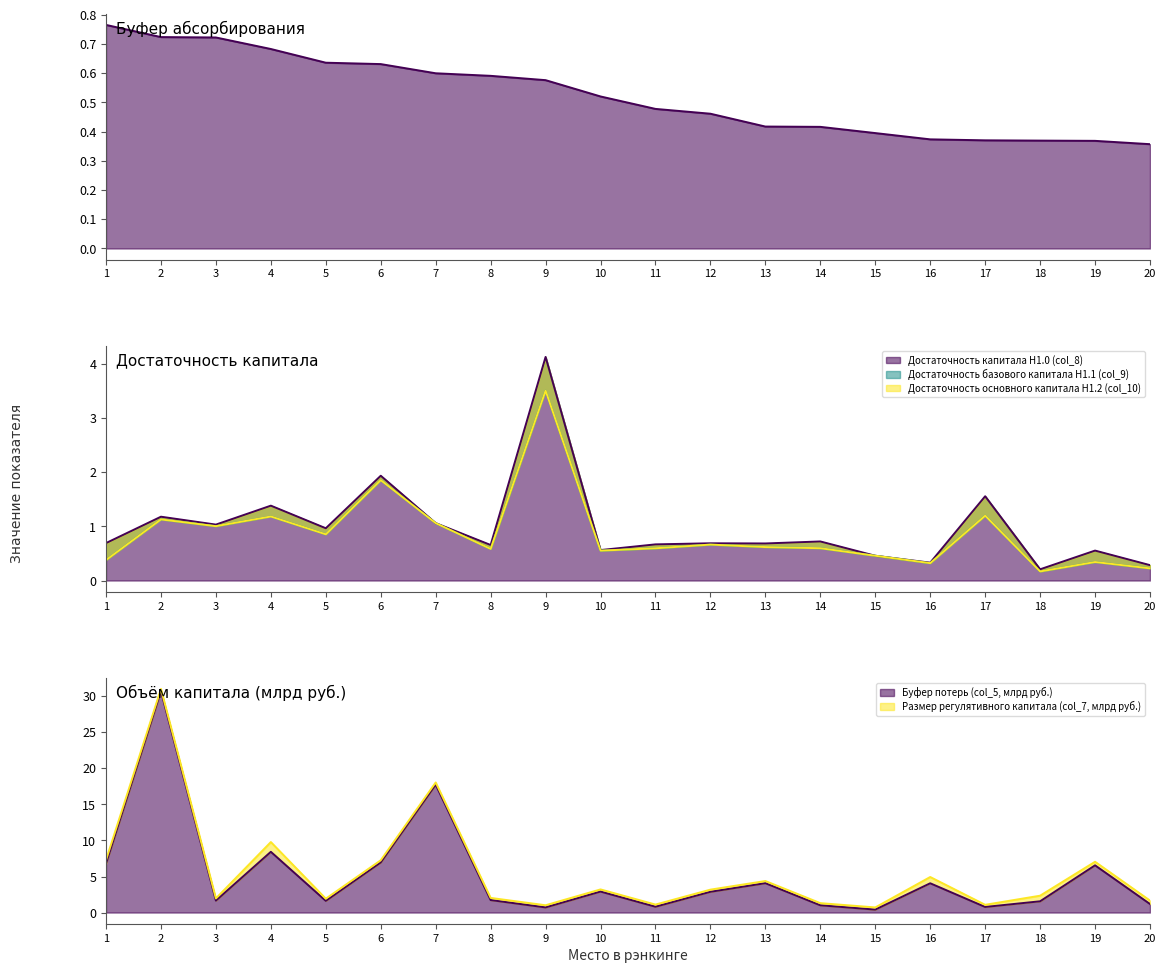

Where is Достаточность базового капитала Н1.1 (col_9) nearest to the value 1?

3